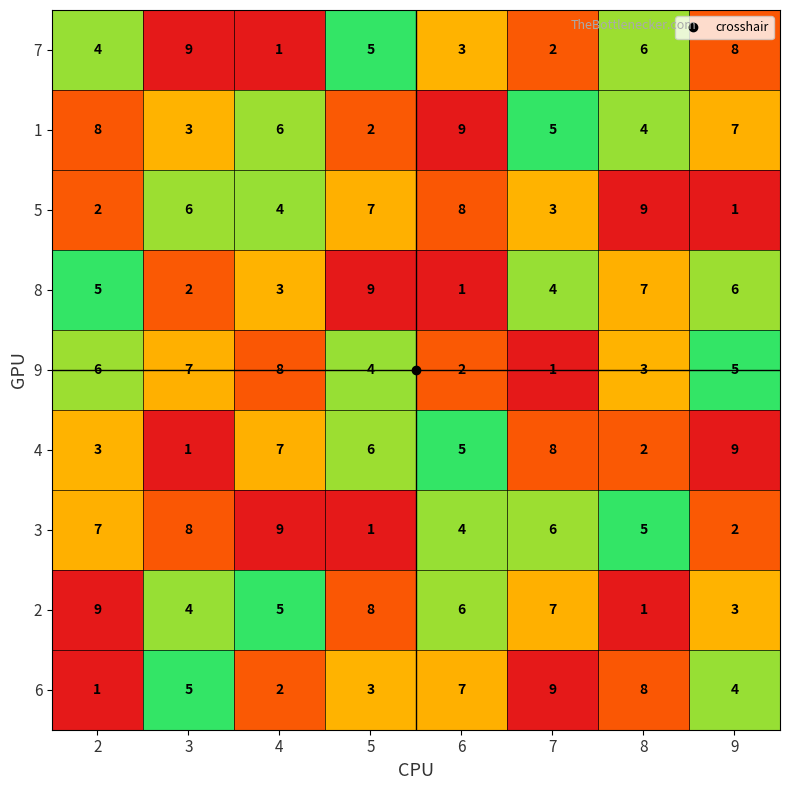

At how many categories does at least one series exceed 7?

8